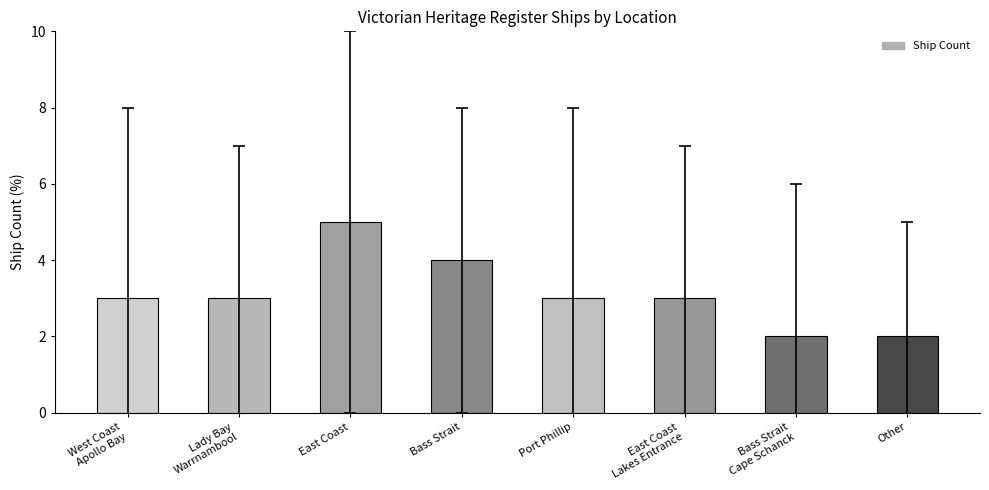

What is the maximum value shown in the chart?

5